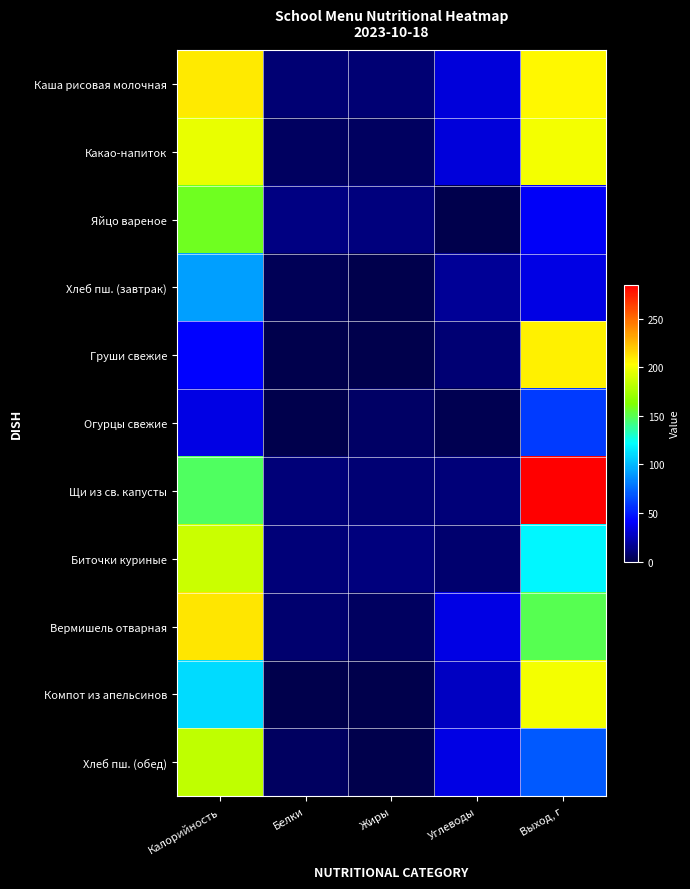

How many data points does each series have?

5